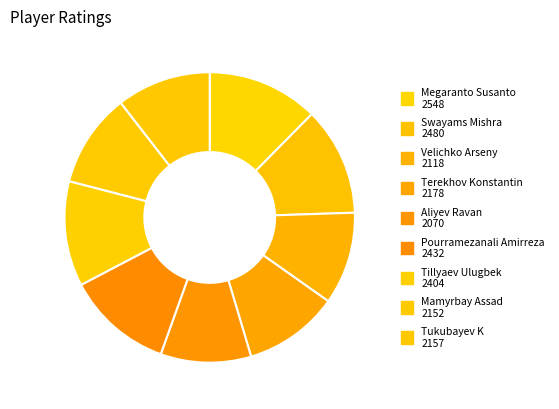

Count the number of slices in the pie.

9